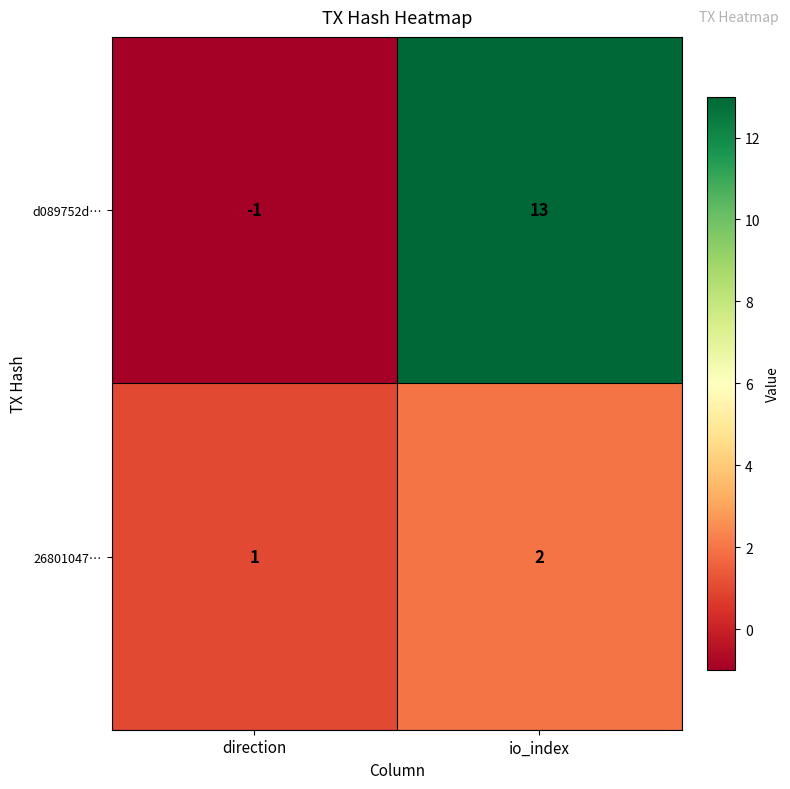

The d089752d… series shows 13 at io_index. True or false?

True